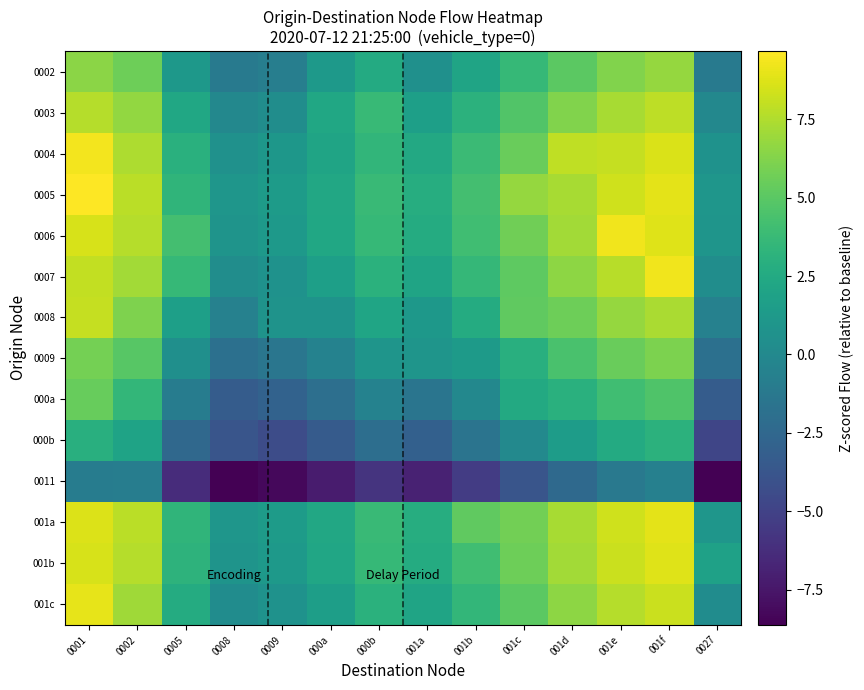

Reading left to right, transcribe all the data shown in this chart.

0002: 0001=6.5	0002=5.6	0005=1.2	0008=-1.2	0009=-0.8	000a=1.2	000b=2.6	001a=0.6	001b=2.0	001c=3.6	001d=5.1	001e=6.2	001f=6.8	0027=-1.2
0003: 0001=7.6	0002=6.7	0005=2.3	0008=-0.1	0009=0.3	000a=2.3	000b=3.7	001a=1.7	001b=3.1	001c=4.7	001d=6.2	001e=7.3	001f=7.9	0027=-0.1
0004: 0001=9.3	0002=7.4	0005=3.0	0008=0.7	0009=1.1	000a=2.0	000b=3.4	001a=2.4	001b=3.9	001c=5.5	001d=7.9	001e=8.0	001f=8.6	0027=0.7
0005: 0001=9.7	0002=7.8	0005=3.3	0008=1.0	0009=1.4	000a=2.4	000b=3.8	001a=2.7	001b=4.2	001c=6.8	001d=7.3	001e=8.4	001f=8.9	0027=1.0
0006: 0001=8.6	0002=7.7	0005=4.2	0008=0.9	0009=1.3	000a=2.3	000b=3.6	001a=2.6	001b=4.1	001c=5.7	001d=7.1	001e=9.2	001f=8.8	0027=0.9
0007: 0001=8.0	0002=7.1	0005=3.7	0008=0.3	0009=0.7	000a=1.7	000b=3.1	001a=2.1	001b=3.5	001c=5.1	001d=6.6	001e=7.7	001f=9.3	0027=0.3
0008: 0001=8.1	0002=6.2	0005=1.7	0008=-0.6	0009=0.8	000a=0.8	000b=2.1	001a=1.1	001b=2.6	001c=5.2	001d=5.7	001e=6.8	001f=7.3	0027=-0.6
0009: 0001=5.8	0002=4.9	0005=0.5	0008=-1.9	0009=-1.5	000a=-0.5	000b=0.9	001a=0.9	001b=1.4	001c=2.9	001d=4.4	001e=5.5	001f=6.1	0027=-1.8
000a: 0001=5.4	0002=3.5	0005=-1.0	0008=-3.3	0009=-2.9	000a=-1.9	000b=-0.5	001a=-1.5	001b=-0.1	001c=2.5	001d=3.0	001e=4.1	001f=4.7	0027=-3.3
000b: 0001=2.9	0002=2.0	0005=-2.5	0008=-3.8	0009=-4.4	000a=-3.4	000b=-2.0	001a=-3.0	001b=-1.6	001c=0.0	001d=1.5	001e=2.6	001f=3.2	0027=-4.8
0011: 0001=-0.9	0002=-0.8	0005=-6.3	0008=-8.6	0009=-8.2	000a=-7.2	000b=-5.9	001a=-6.9	001b=-5.4	001c=-3.8	001d=-2.4	001e=-1.3	001f=-0.7	0027=-8.6
001a: 0001=8.7	0002=7.8	0005=3.3	0008=1.0	0009=1.4	000a=2.4	000b=3.8	001a=2.7	001b=5.2	001c=5.8	001d=7.3	001e=8.4	001f=8.9	0027=1.0
001b: 0001=8.5	0002=7.6	0005=3.2	0008=0.9	0009=1.3	000a=2.2	000b=3.6	001a=2.6	001b=4.1	001c=5.7	001d=7.1	001e=8.2	001f=8.8	0027=1.9
001c: 0001=9.0	0002=7.1	0005=2.6	0008=0.3	0009=0.7	000a=1.7	000b=3.0	001a=2.0	001b=3.5	001c=5.1	001d=6.5	001e=7.6	001f=8.2	0027=0.3